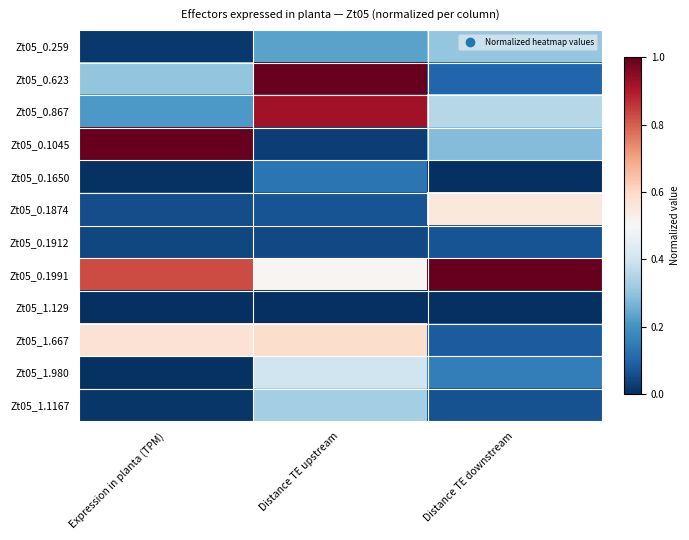

Rank the series at Distance TE downstream from lowest to highest value.

Zt05_1.129, Zt05_0.1650, Zt05_1.1167, Zt05_0.1912, Zt05_1.667, Zt05_0.623, Zt05_1.980, Zt05_0.1045, Zt05_0.259, Zt05_0.867, Zt05_0.1874, Zt05_0.1991